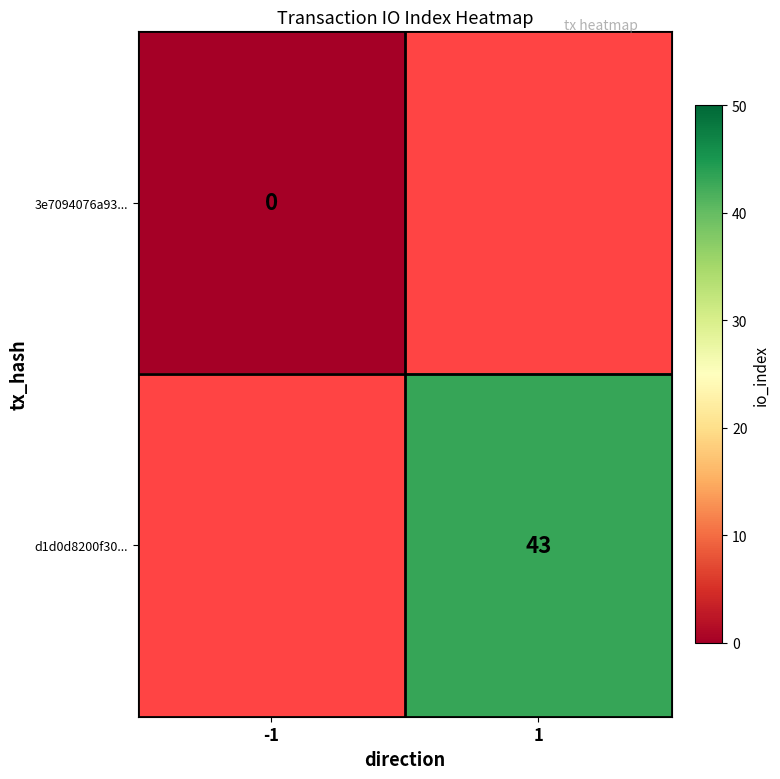

List the labels in order of 3e7094076a93... value, largest first.

-1, 1